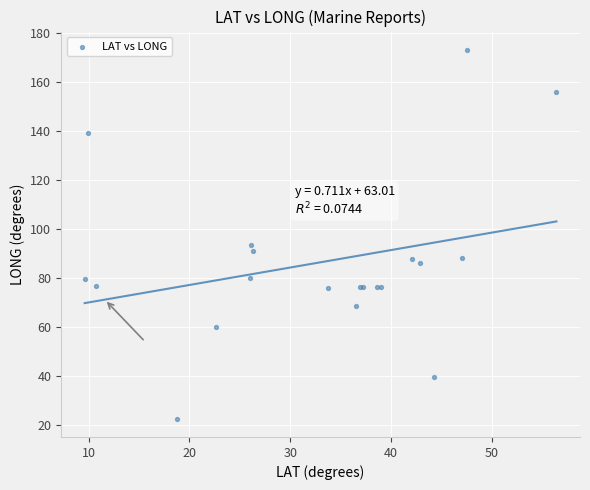

What Y value in the scatter plot is closest to 97?

93.6